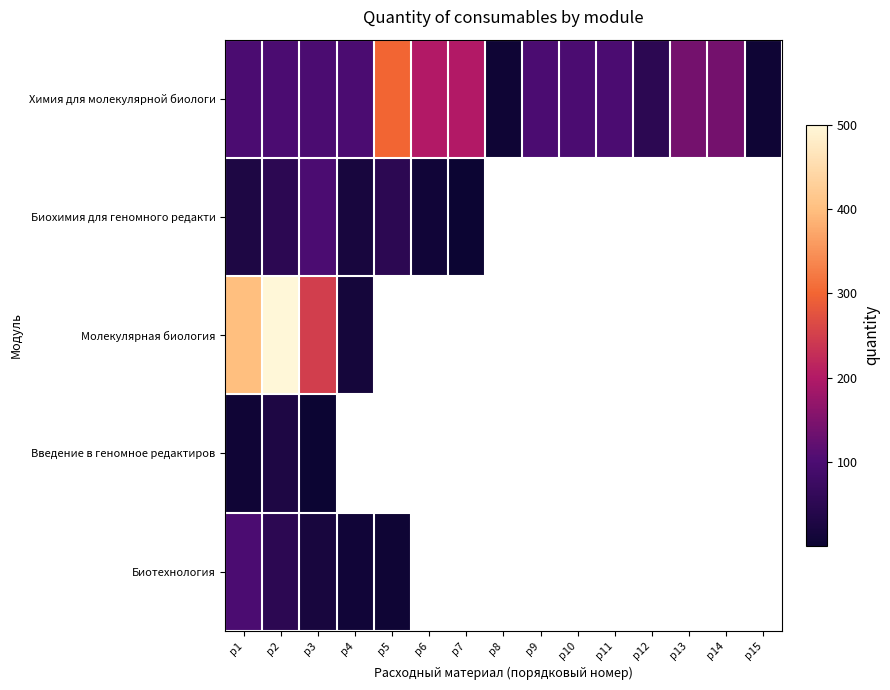

Which category has the highest value across all series?

р2